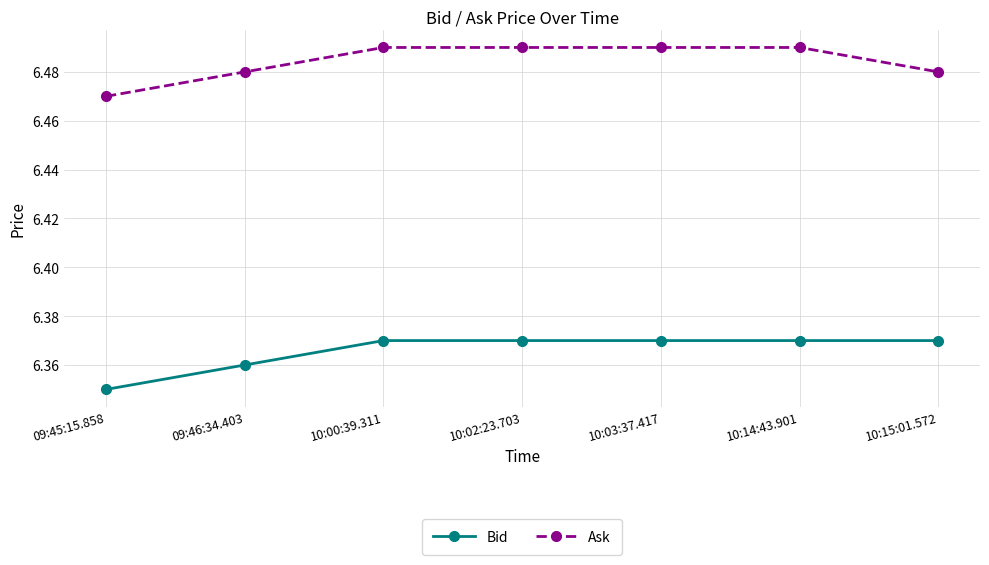

True or false: Ask and Bid intersect in this chart.

False